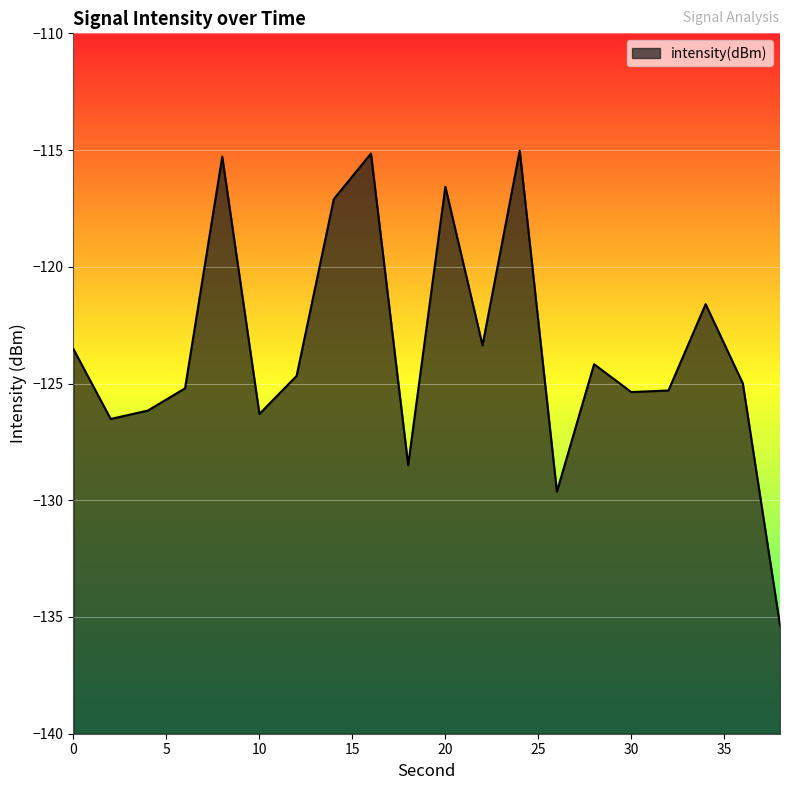

What is the difference between the second highest and second lowest values?

14.5